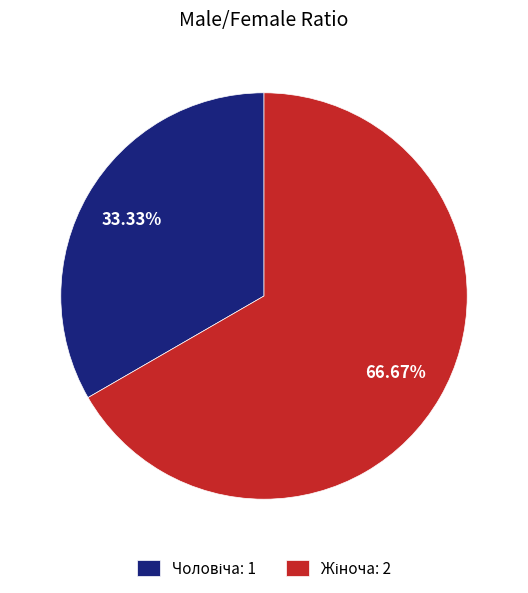

To the nearest percent, what is the difference between the largest and smallest slice percentages?

33%